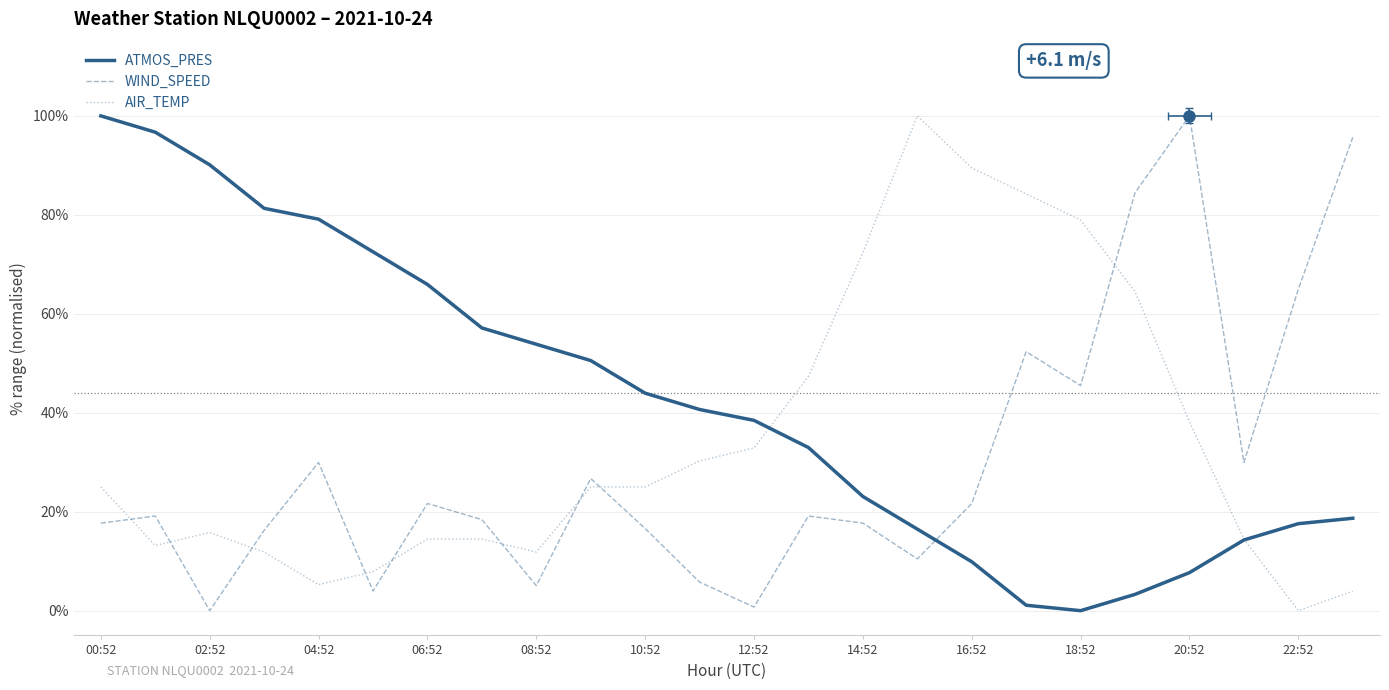

Reading left to right, extract all data points from this chart.

ATMOS_PRES: 100.0	96.7	90.1	81.3	79.1	72.5	65.9	57.1	53.8	50.5	44.0	40.7	38.5	33.0	23.1	16.5	9.9	1.1	0.0	3.3	7.7	14.3	17.6	18.7
WIND_SPEED: 17.7	19.1	0.0	16.2	30.0	4.0	21.7	18.4	5.1	26.7	16.6	5.8	0.7	19.1	17.7	10.5	21.7	52.3	45.5	84.5	100.0	30.0	65.0	95.7
AIR_TEMP: 25.0	13.2	15.8	11.8	5.3	7.9	14.5	14.5	11.8	25.0	25.0	30.3	32.9	47.4	72.4	100.0	89.5	84.2	78.9	64.5	38.2	14.5	0.0	3.9